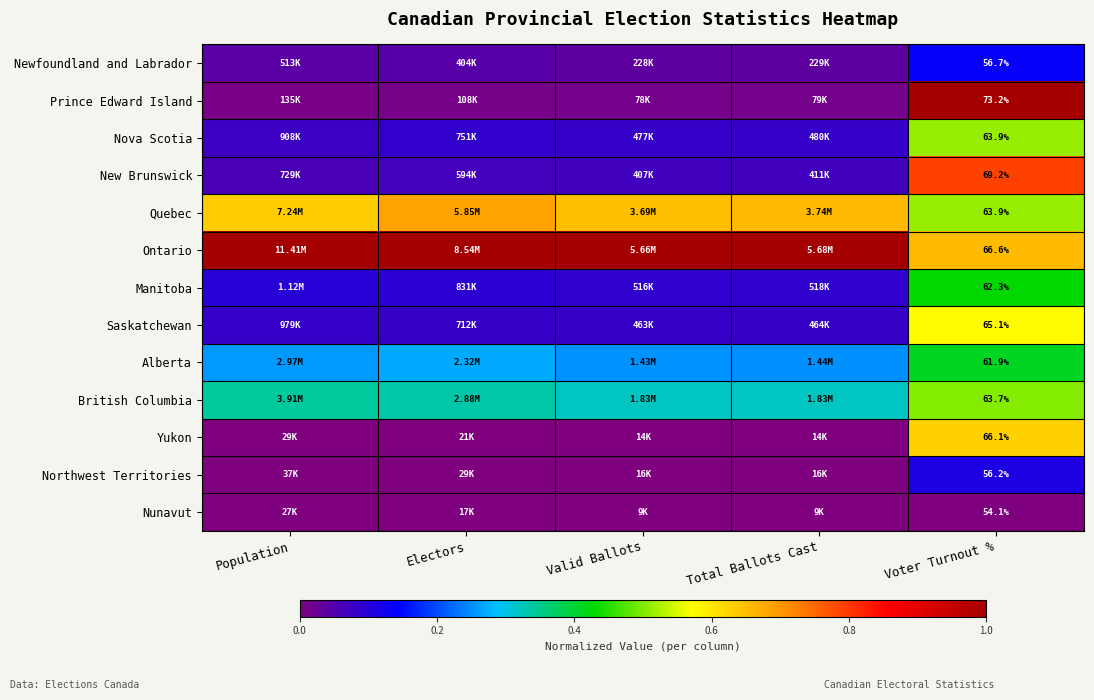

What is the greatest value displayed?

1.0